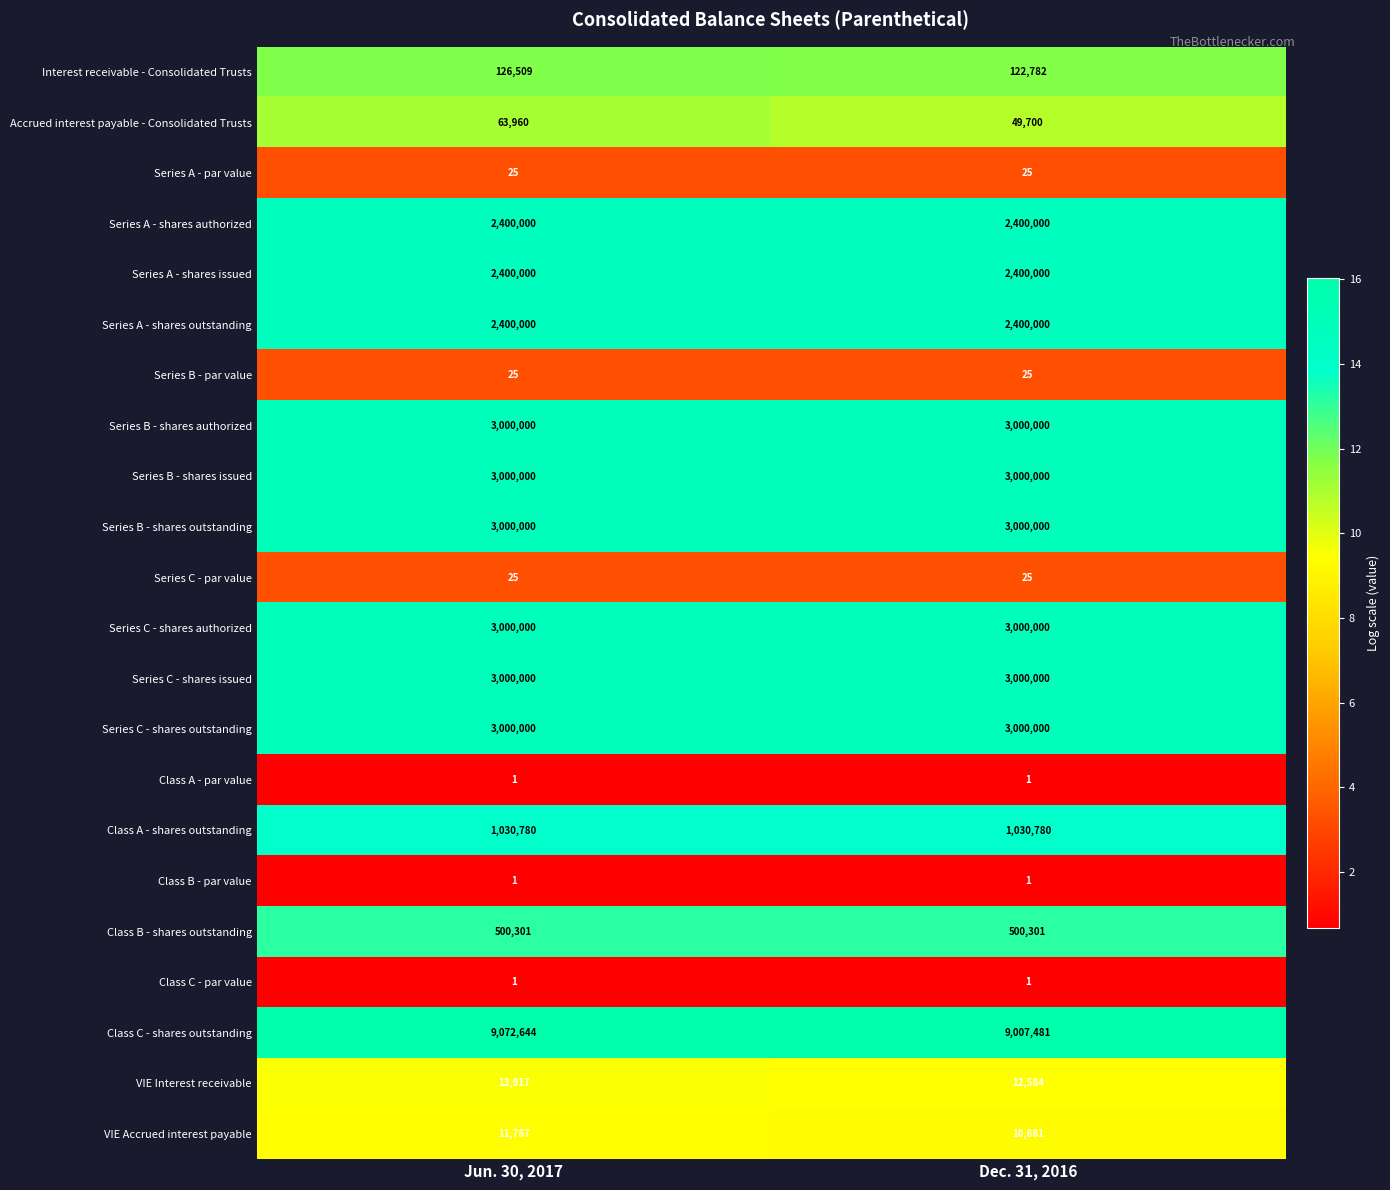

Is it true that Class B - shares outstanding equals 213542 at Dec. 31, 2016?

False